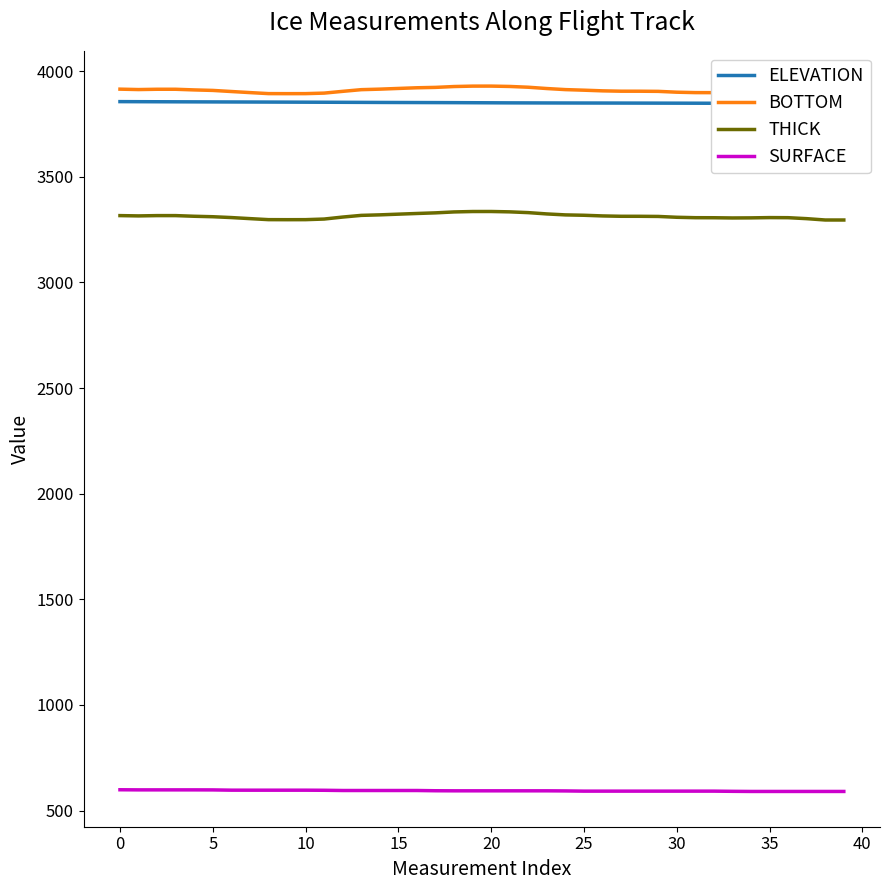

Which series has the largest total across all categories?

BOTTOM